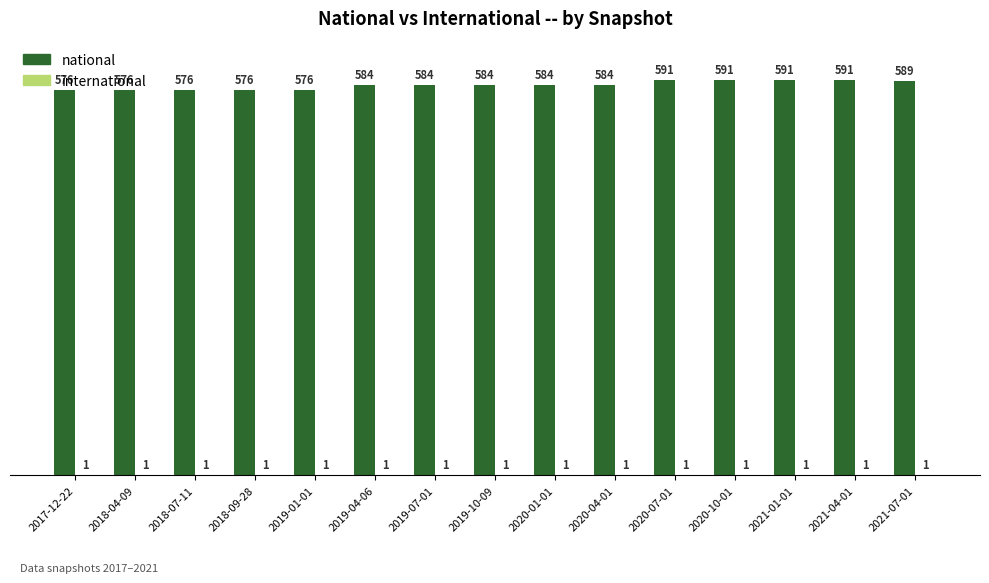

What is the maximum value shown in the chart?

591